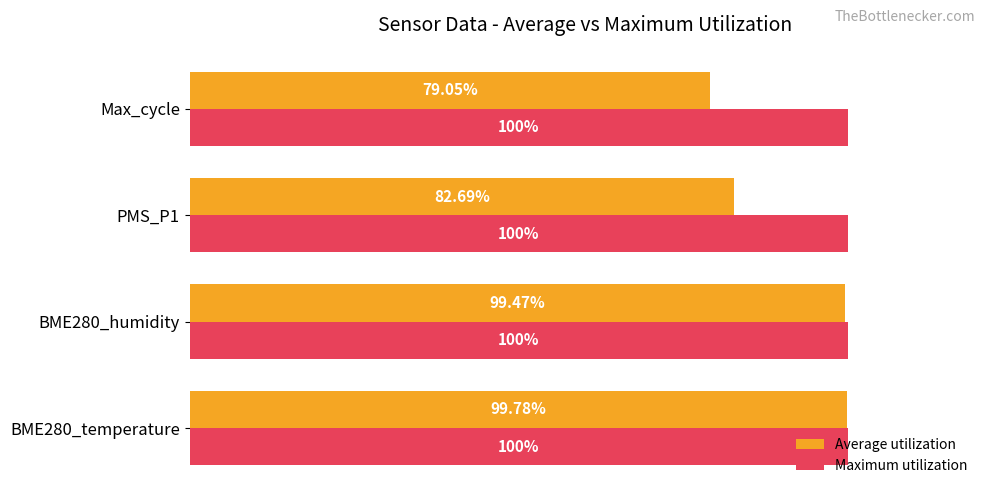

Which series has the widest spread of values?

Average utilization